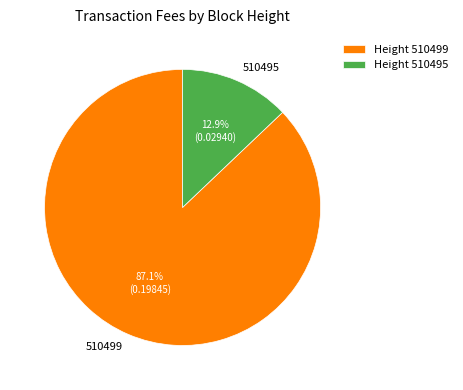

Rank the categories by value from lowest to highest.

510495, 510499